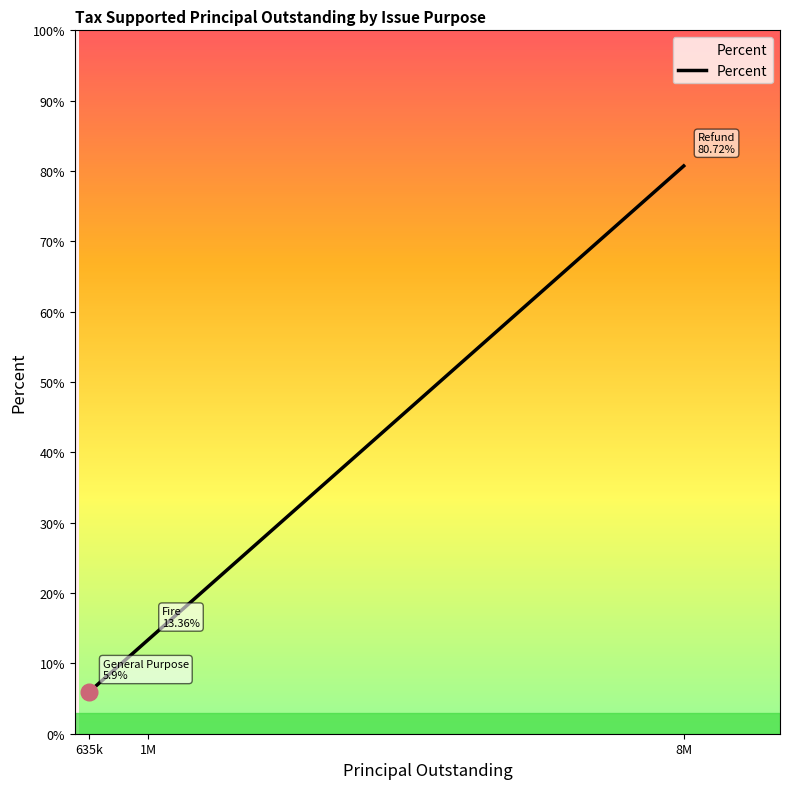

What is the sum of all values?

100.0